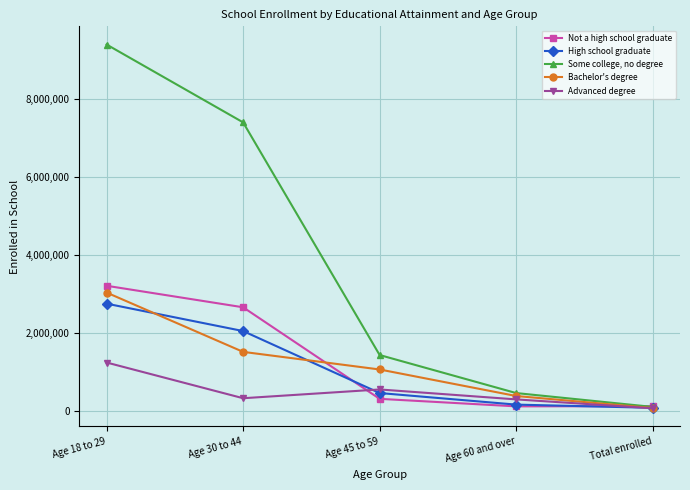

The value of Some college, no degree at Age 45 to 59 is 1957092. True or false?

False